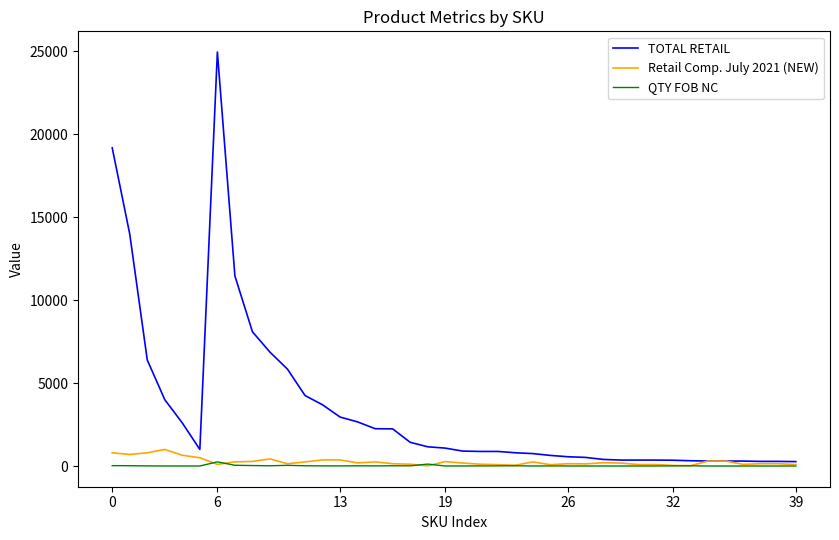

What is the greatest value displayed?

24948.0